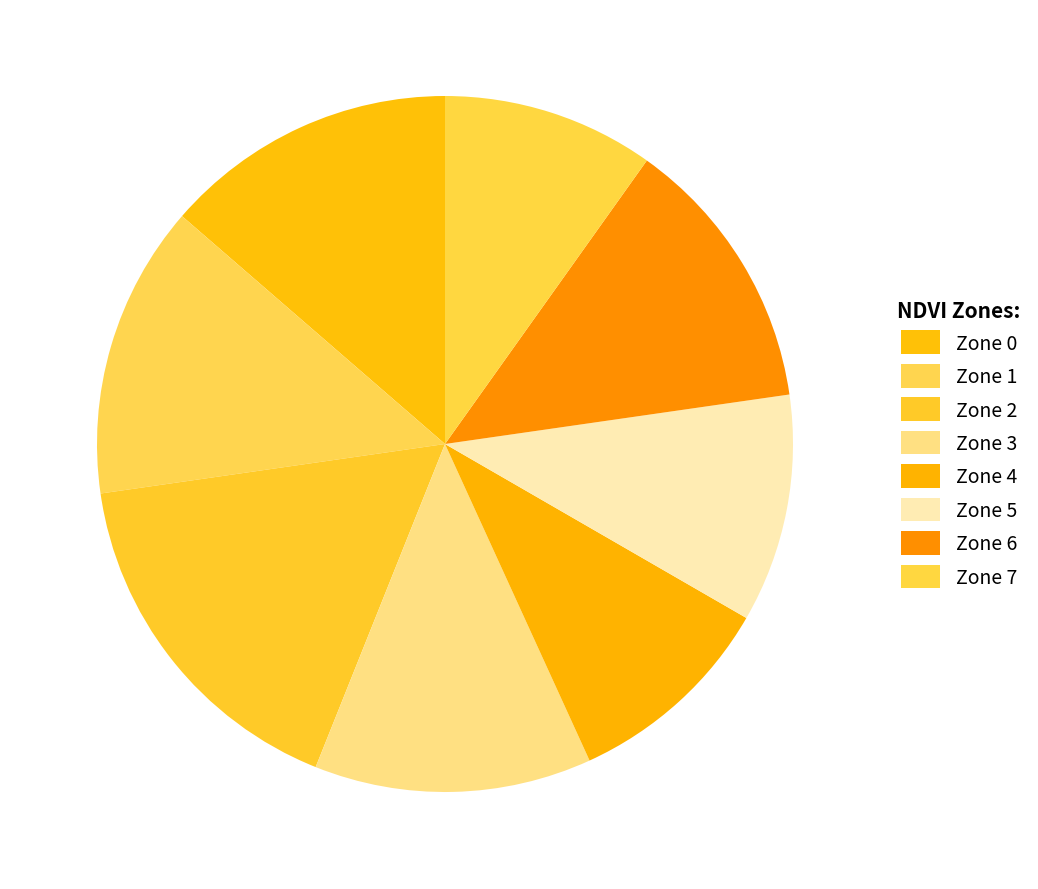

How many slices are in this pie chart?

8